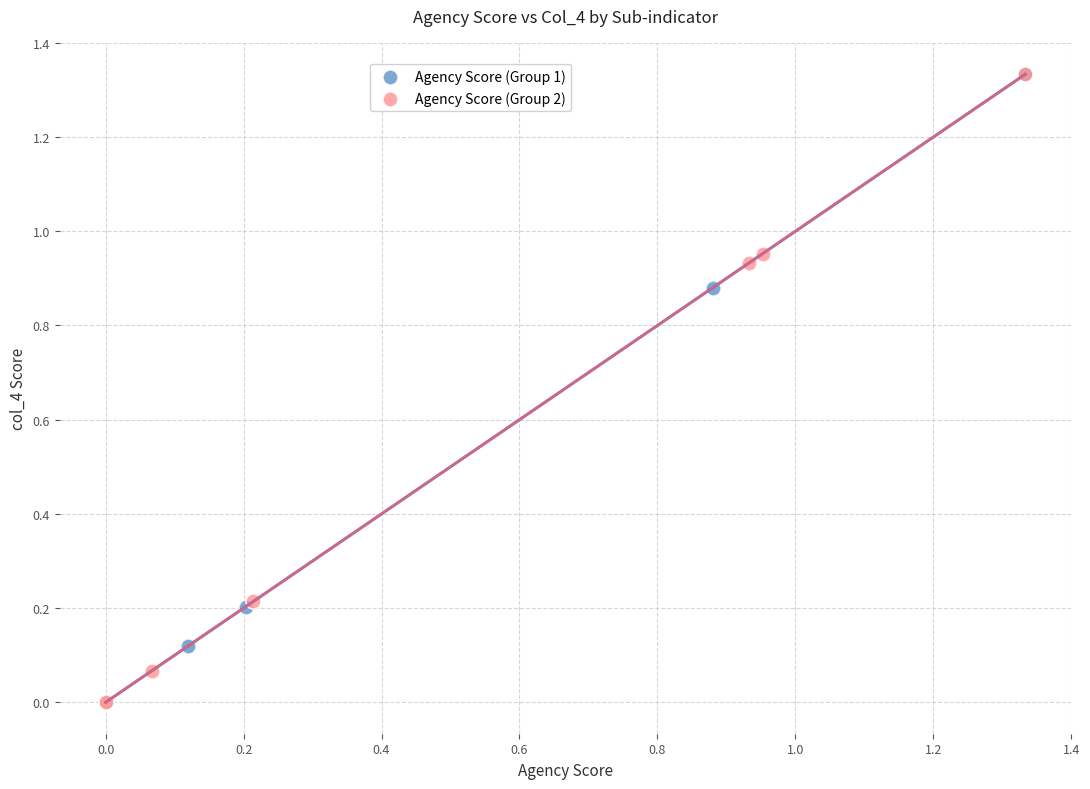

What are all the series names shown in the legend?

Agency Score (Group 1), Agency Score (Group 2)